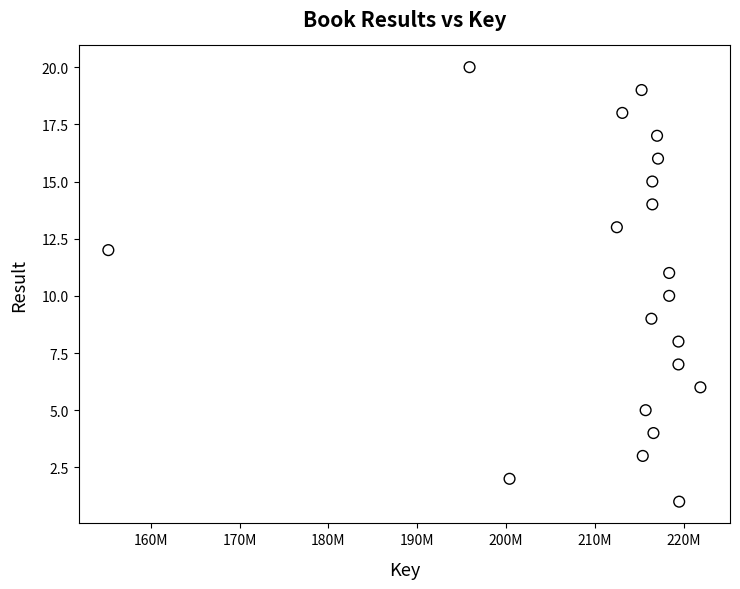

What is the range of Y values (max minus min)?

19